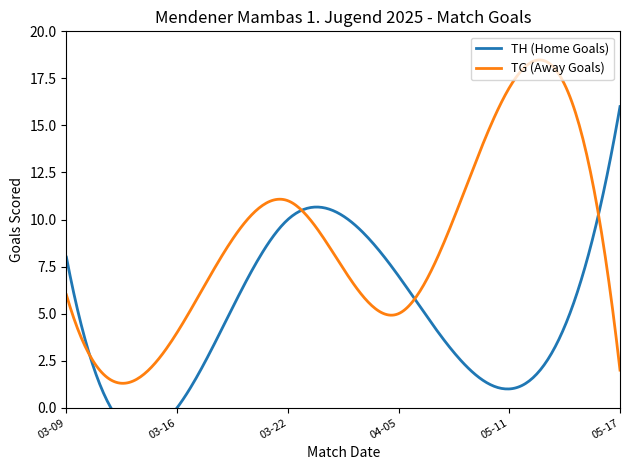

At which category is the sum across all series the highest?

2025-03-22